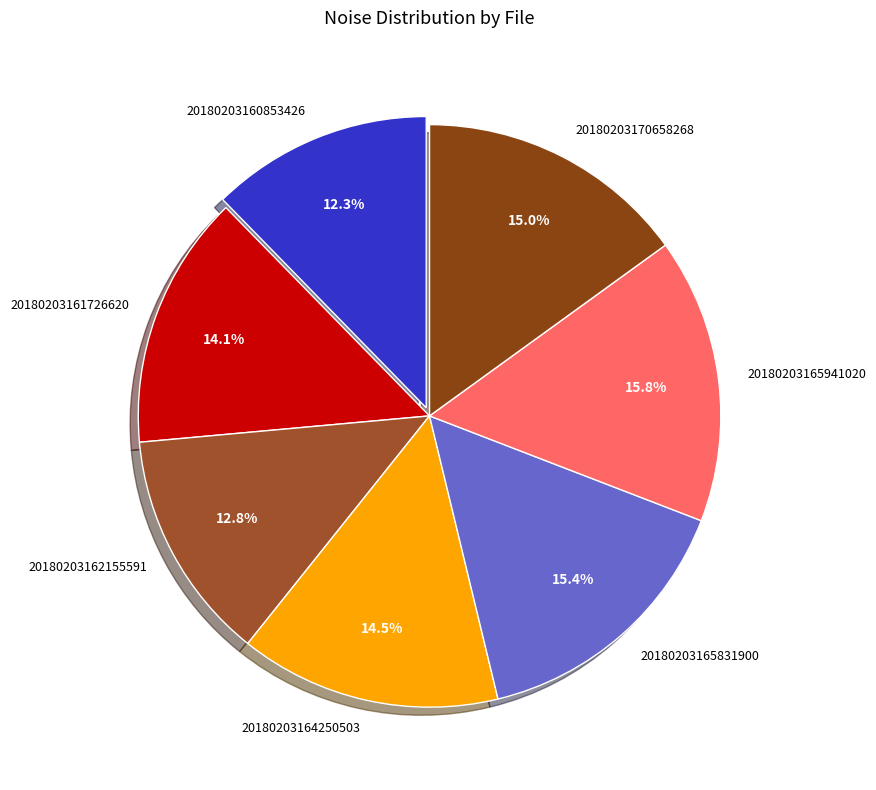

To the nearest percent, what is the average slice percentage?

14%